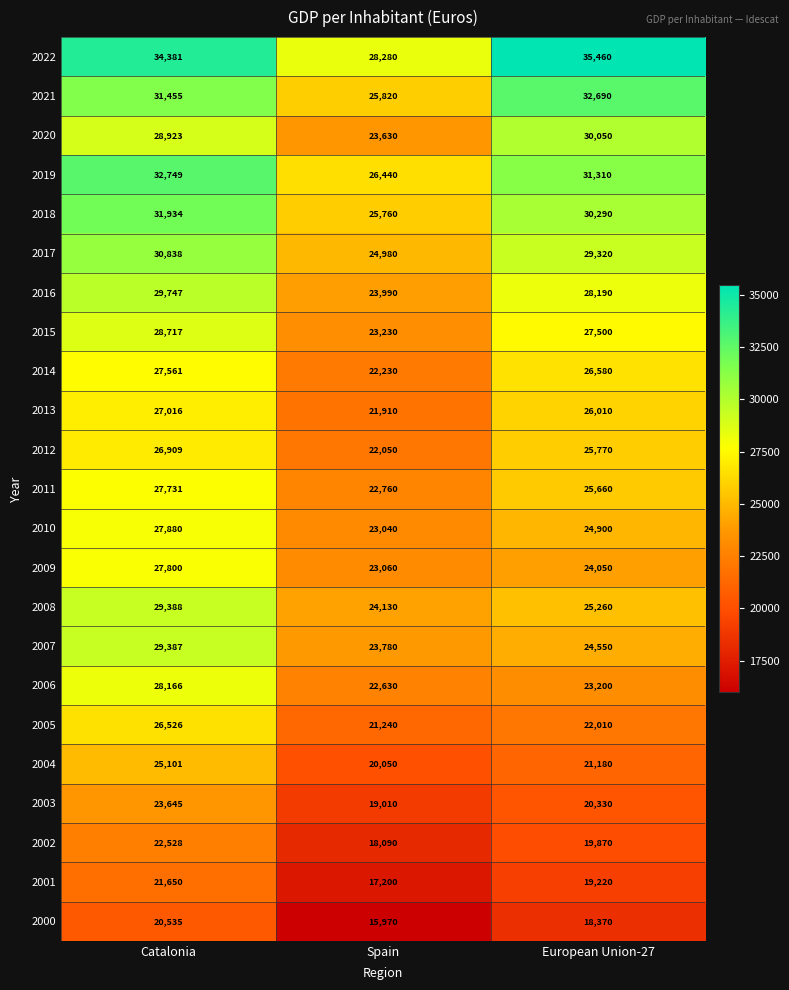

The value of 2017 at Spain is 24980. True or false?

True